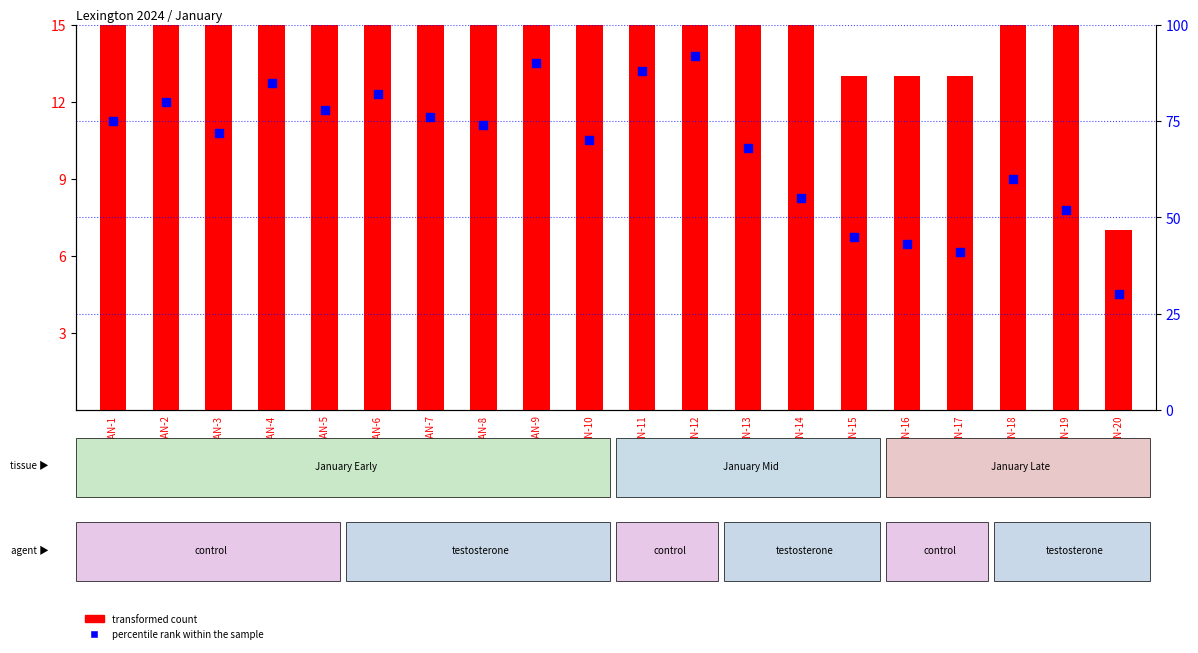

What are all the series names shown in the legend?

transformed count, percentile rank within the sample